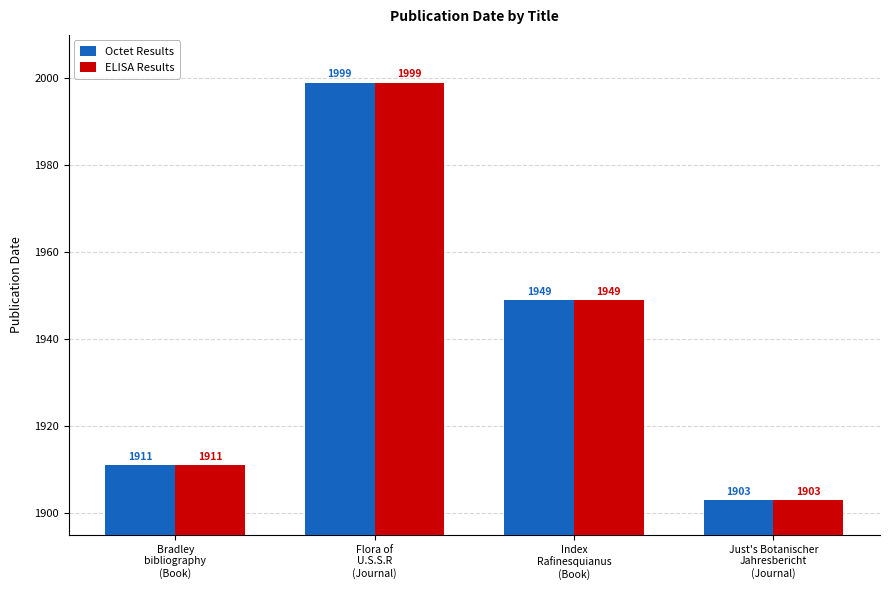

The value of ELISA Results at Flora of
U.S.S.R
(Journal) is 1090. True or false?

False